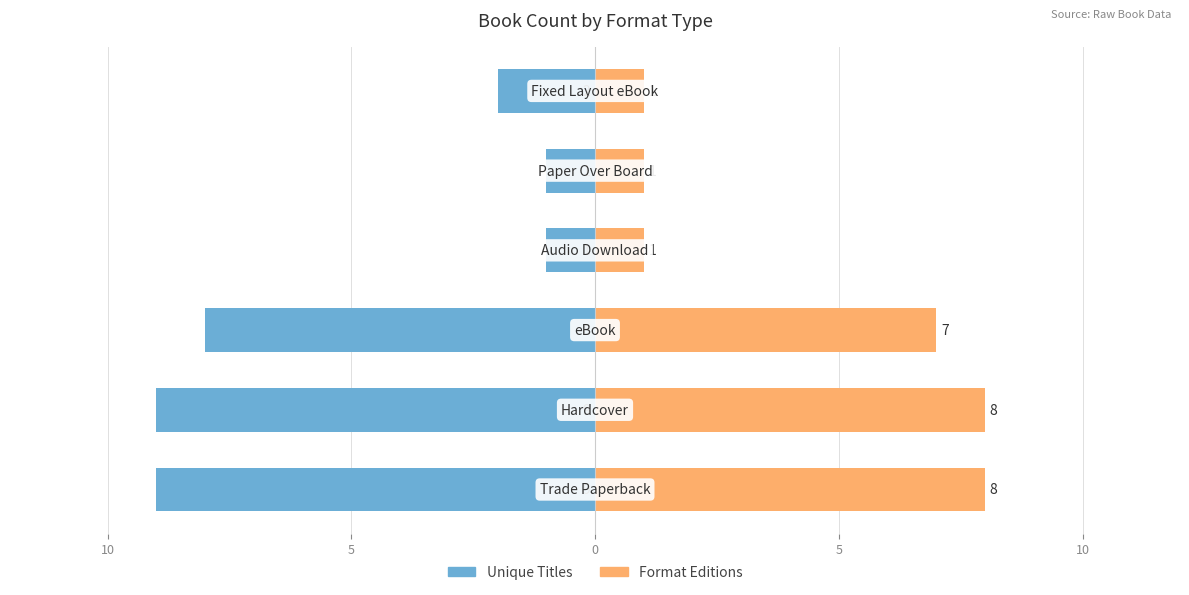

Is it true that Unique Titles equals -1 at 10?

False